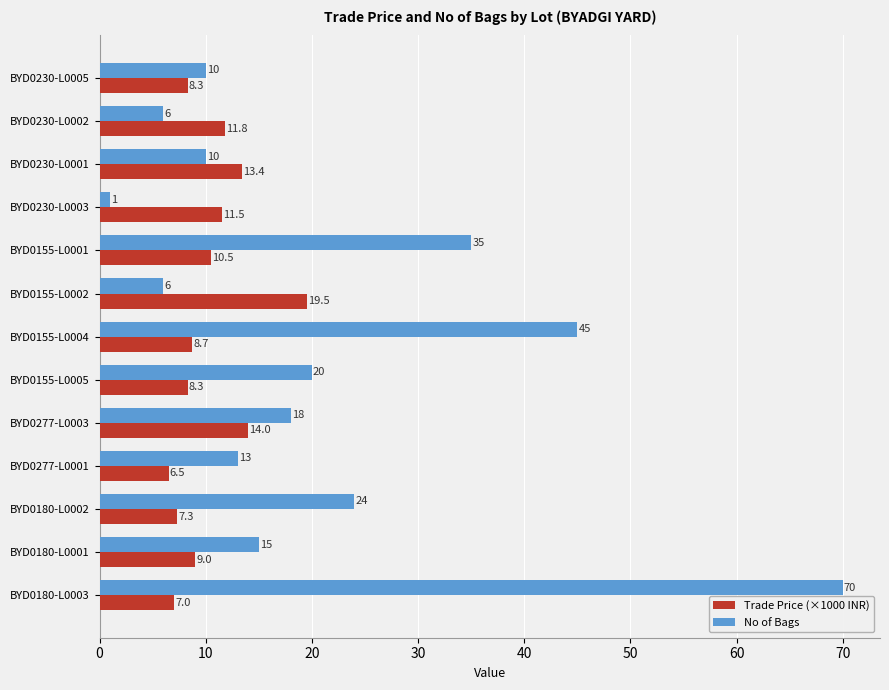

Where is Trade Price (×1000 INR) nearest to the value 13?

BYD0230-L0001